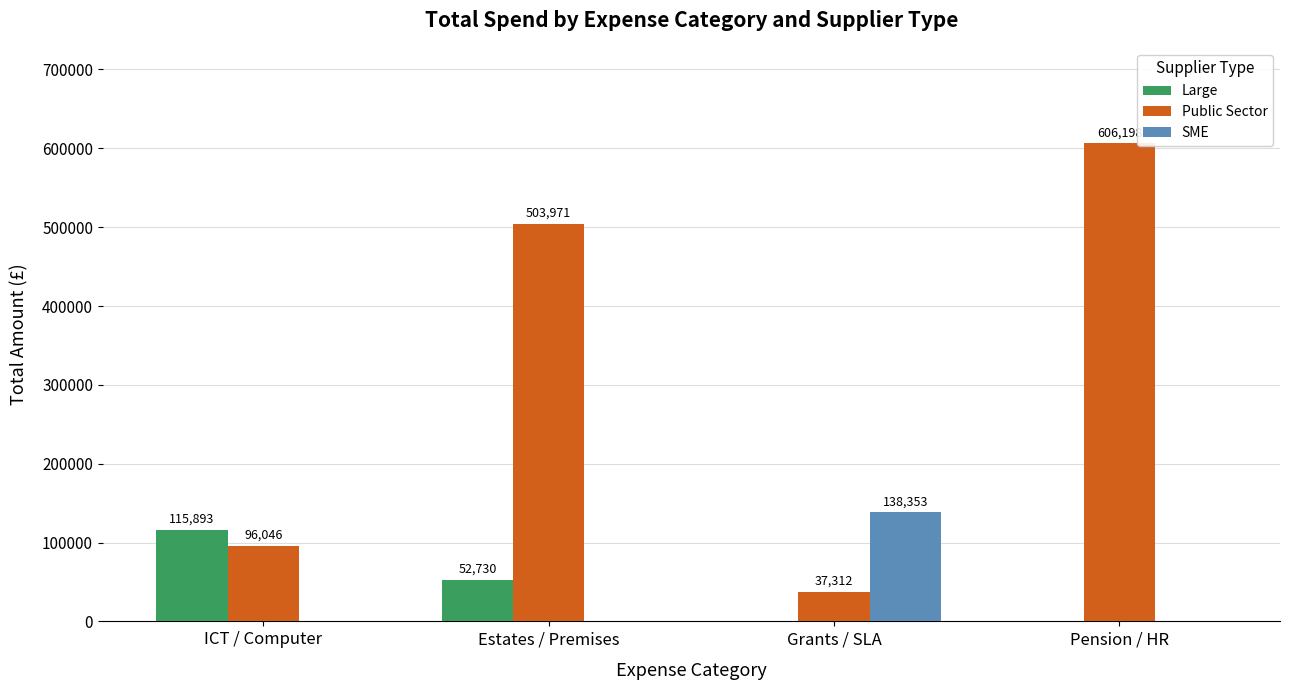

True or false: Public Sector has a value of 22018.9 at ICT / Computer.

False